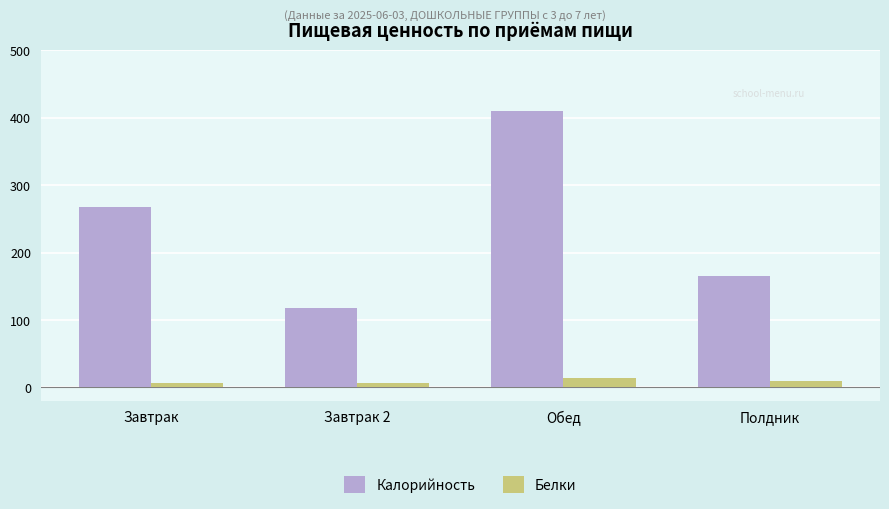

How many bars are there in total?

8